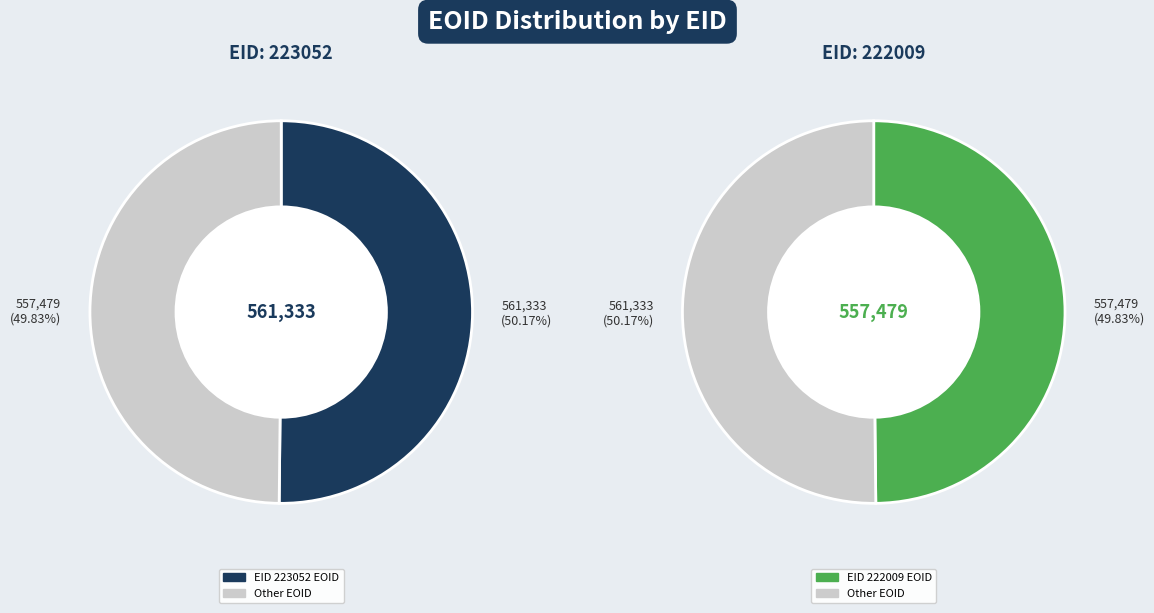

What is the majority slice?

EID_223052